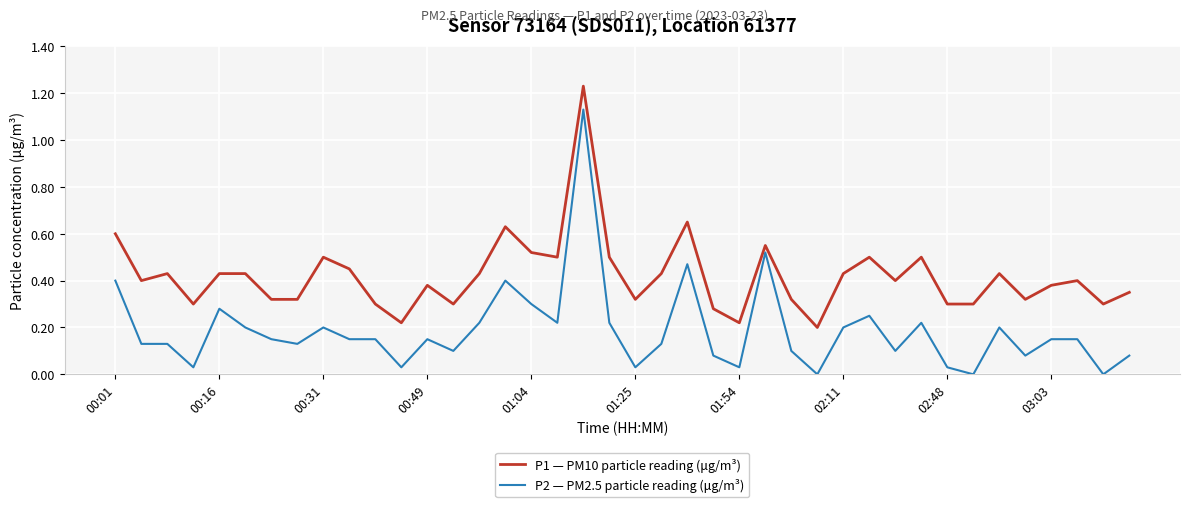

What is the sum of all P2 — PM2.5 particle reading (μg/m³) values?

7.5